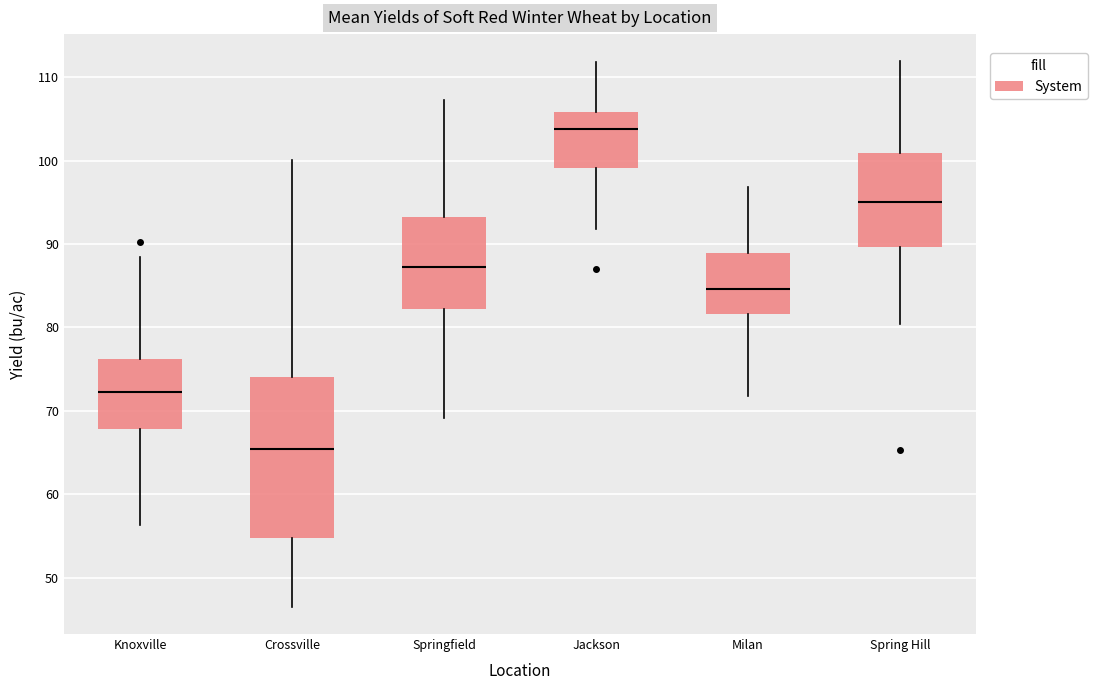

Reading left to right, read every box against the y-axis: the position of its median line, the range the box covers, and the ends of its whiskers. The values are not printed on the chart, so give them approximately, as read against the axis.

Knoxville: median 72, box 68 to 76, whiskers 56 to 88
Crossville: median 65, box 55 to 74, whiskers 47 to 100
Springfield: median 87, box 82 to 93, whiskers 69 to 107
Jackson: median 104, box 99 to 106, whiskers 92 to 112
Milan: median 85, box 82 to 89, whiskers 72 to 97
Spring Hill: median 95, box 90 to 101, whiskers 80 to 112